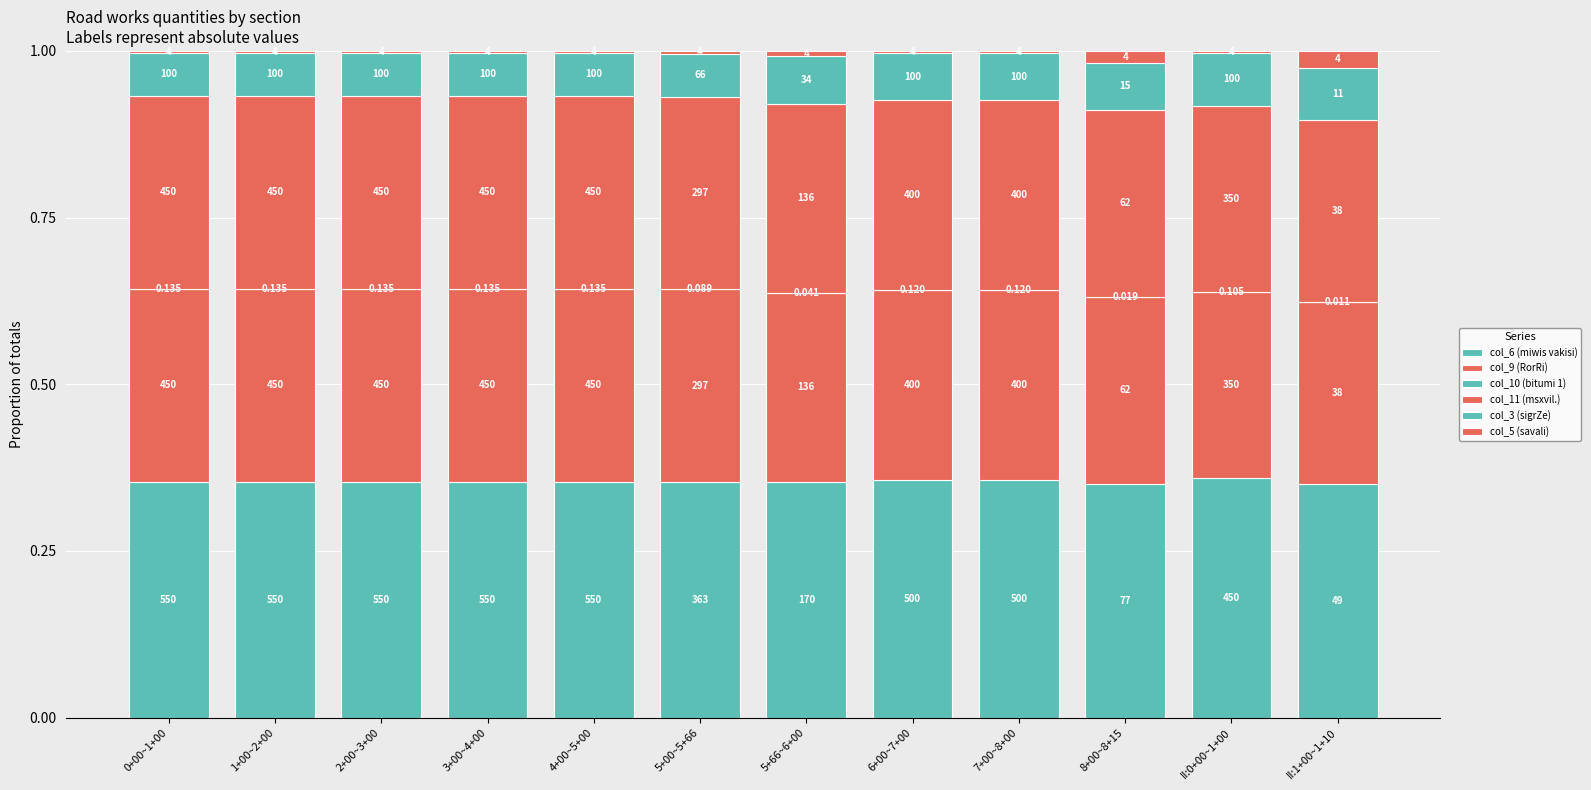

At which label is col_9 (RorRi) closest to 0?

II:1+00~1+10